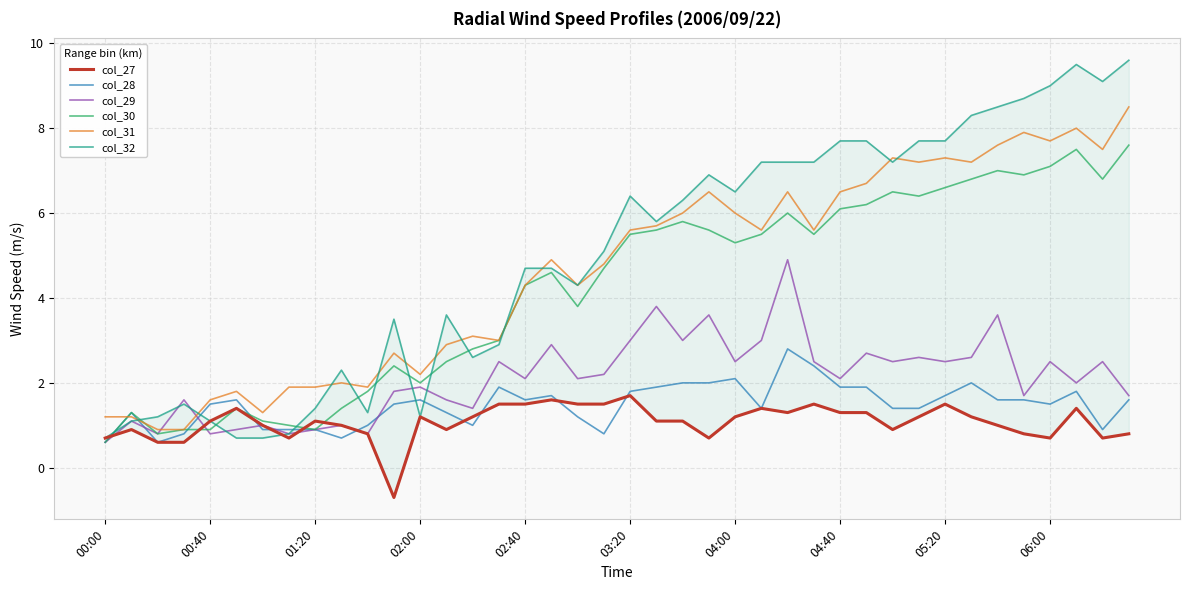

The col_28 series shows 1.5 at 00:40. True or false?

True